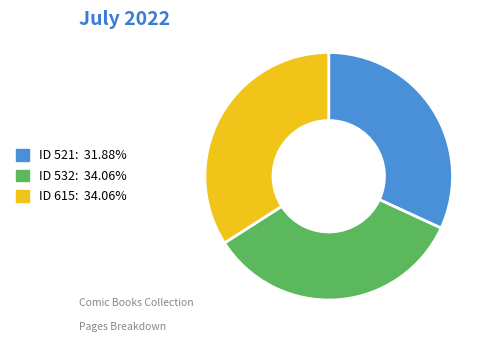

Is there any slice that represents more than half of the pie?

No